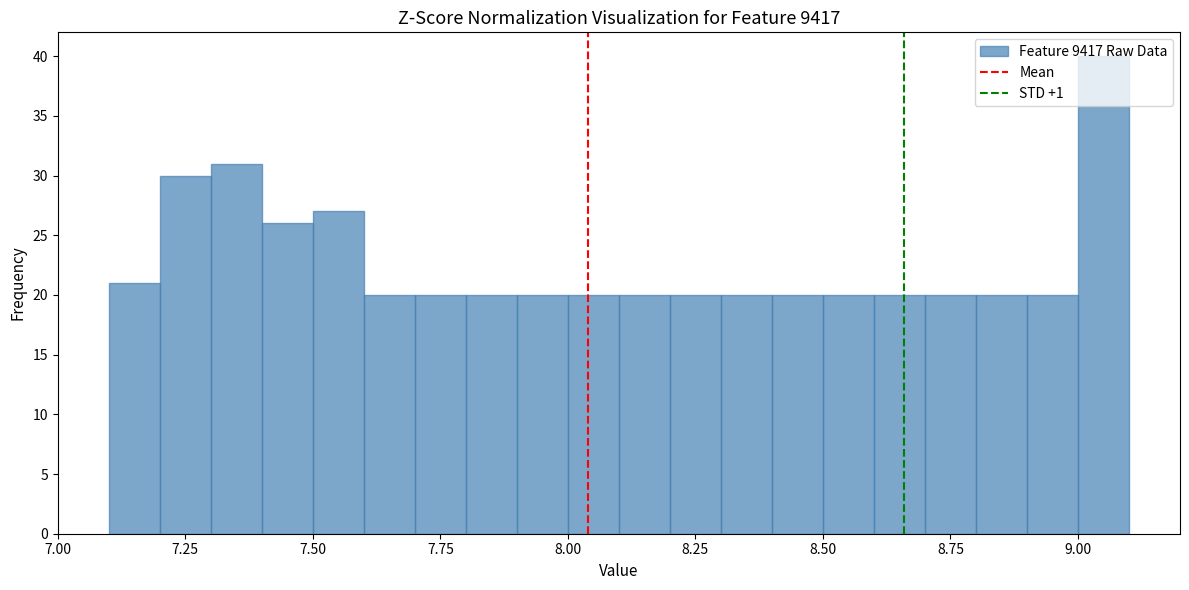

Around what value on the x-axis is the tallest bar? Give the approximate position of its centre, as read against the axis.

9.05